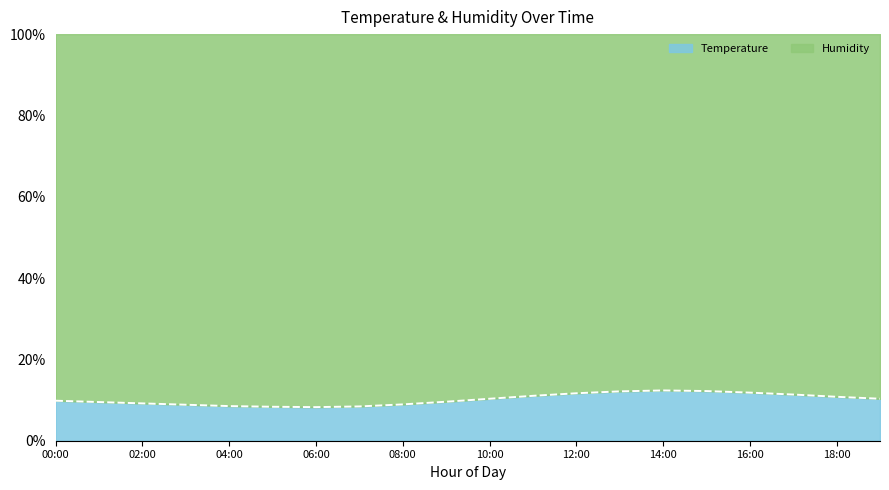

True or false: the data shows 12.4 at 14:00.

True